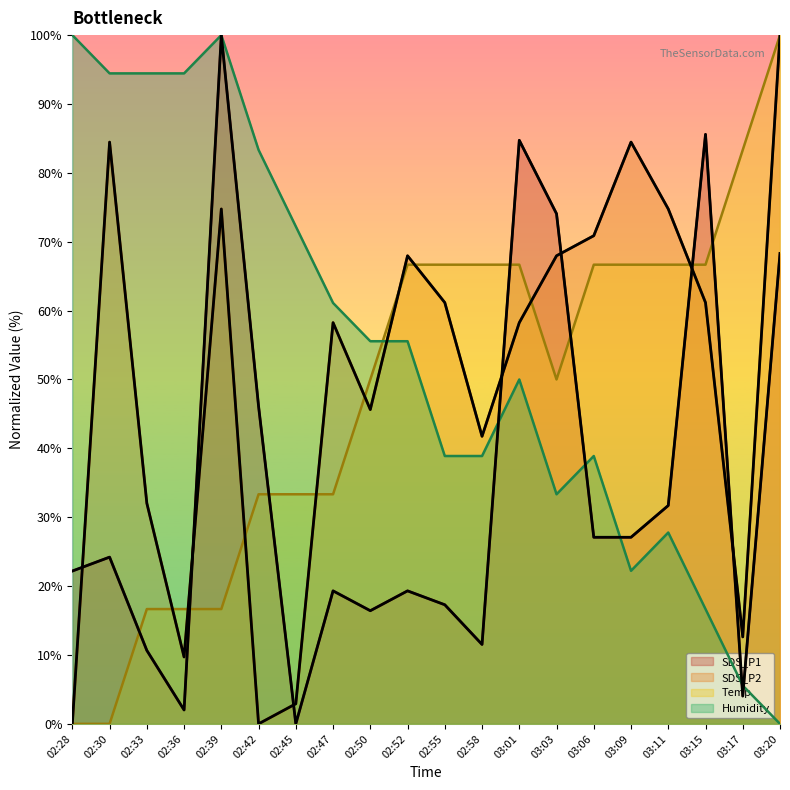

What is the label of the 17th point from the right?

02:36